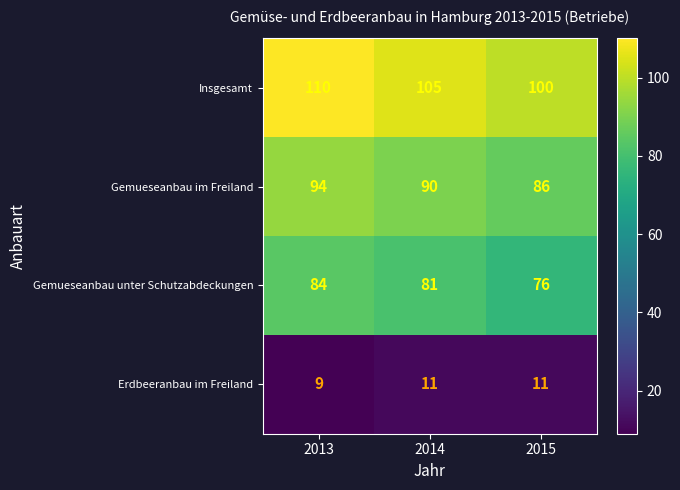

What is the spread (max minus min) of values at 2014?

94